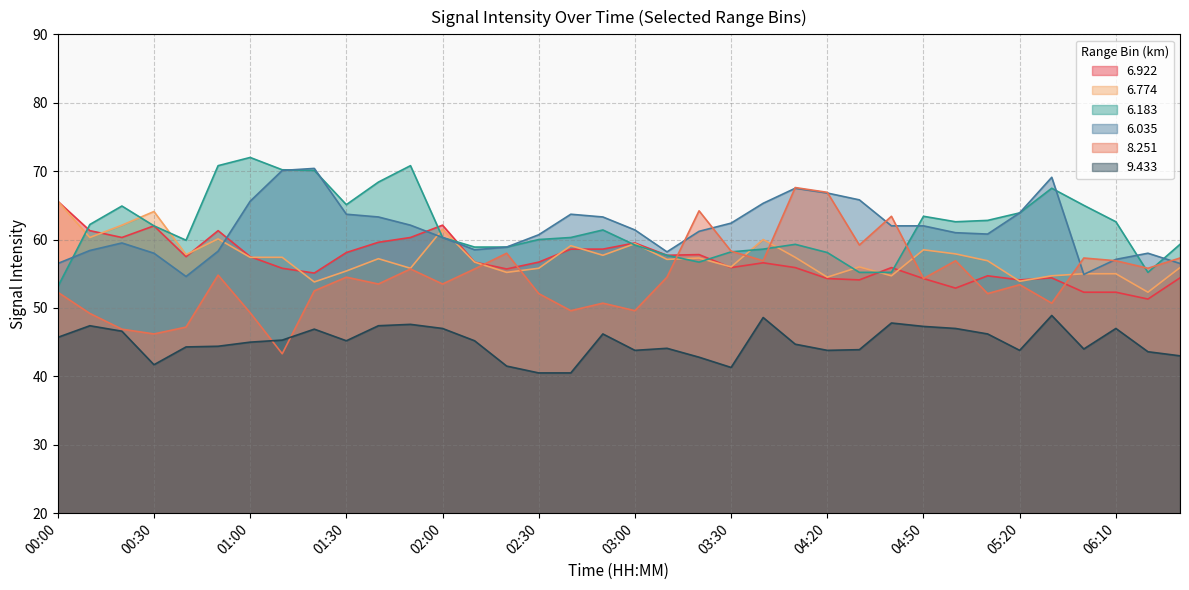

Is the value of   6.183 at 00:00 greater than the value of   8.251 at 01:40?

No